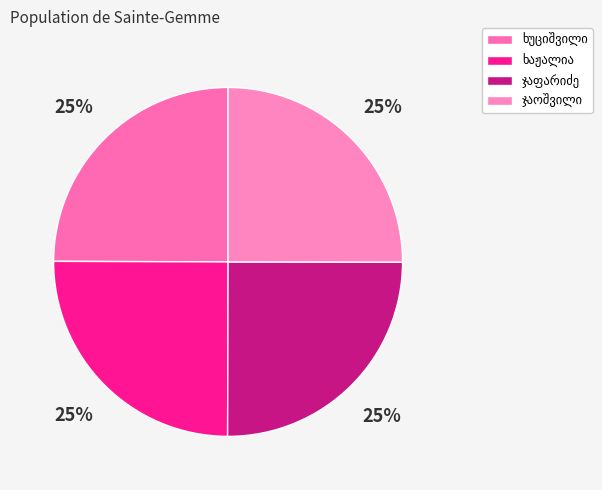

What percentage is the აპოლონ სპირიდონის ძე ხაჟალია slice, to the nearest percent?

25%